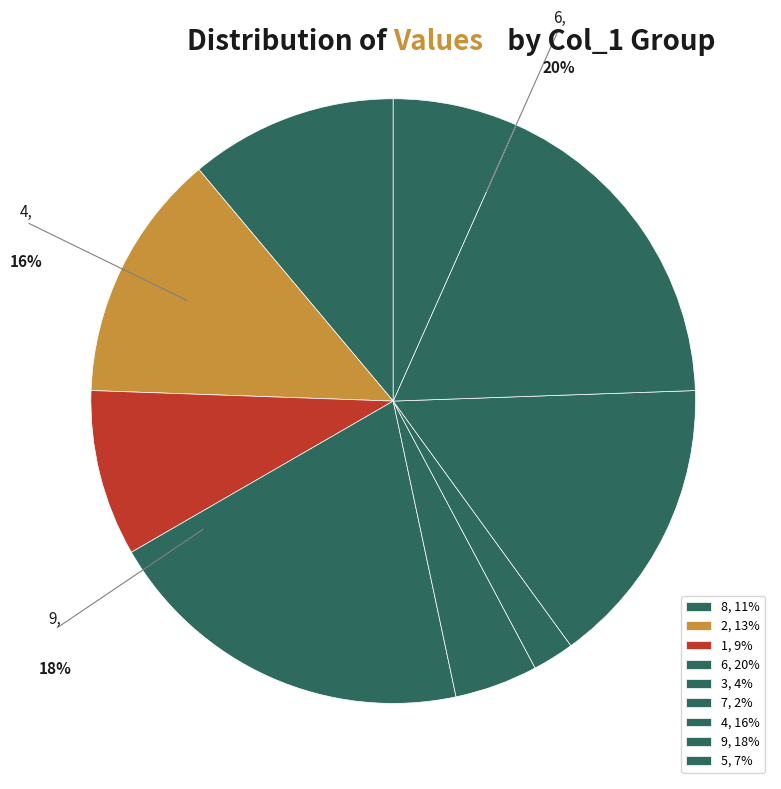

Is there a majority slice in this chart?

No